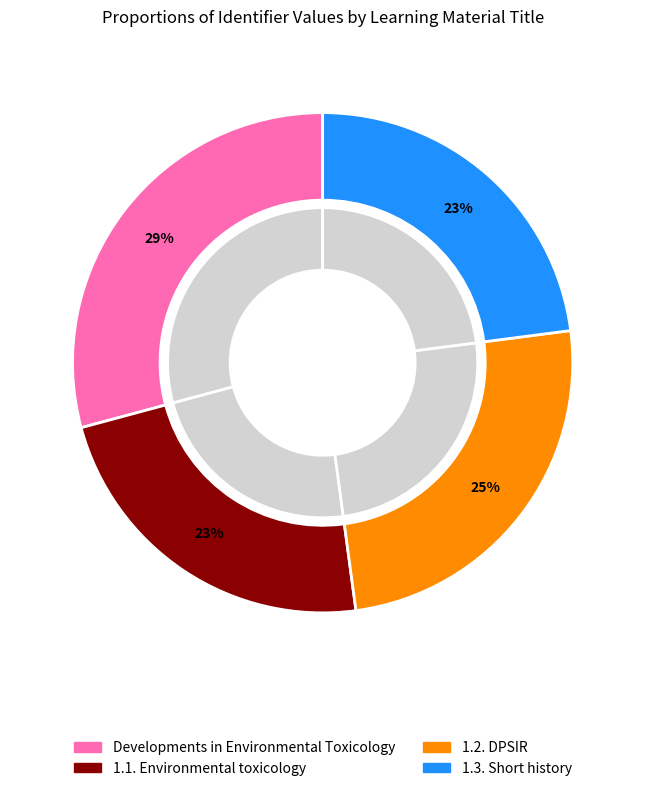

How many segments does this pie chart have?

4